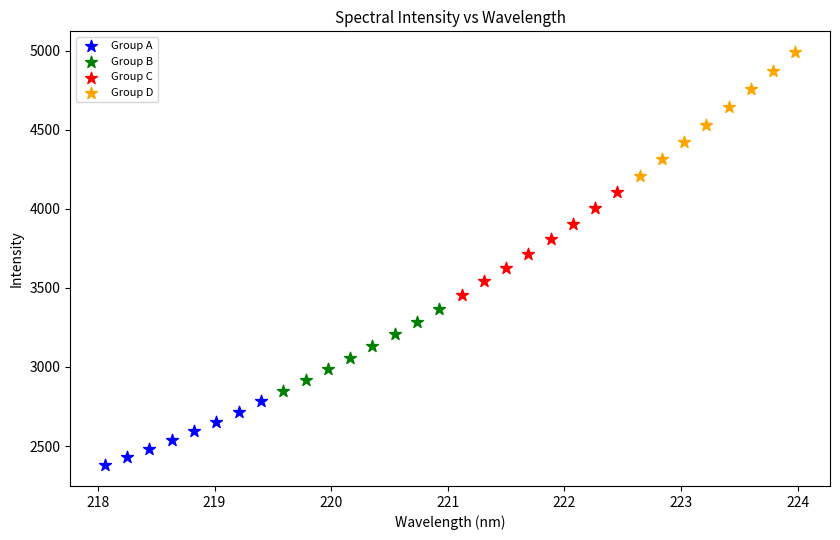

Which series has the widest spread of Y values?

Group D